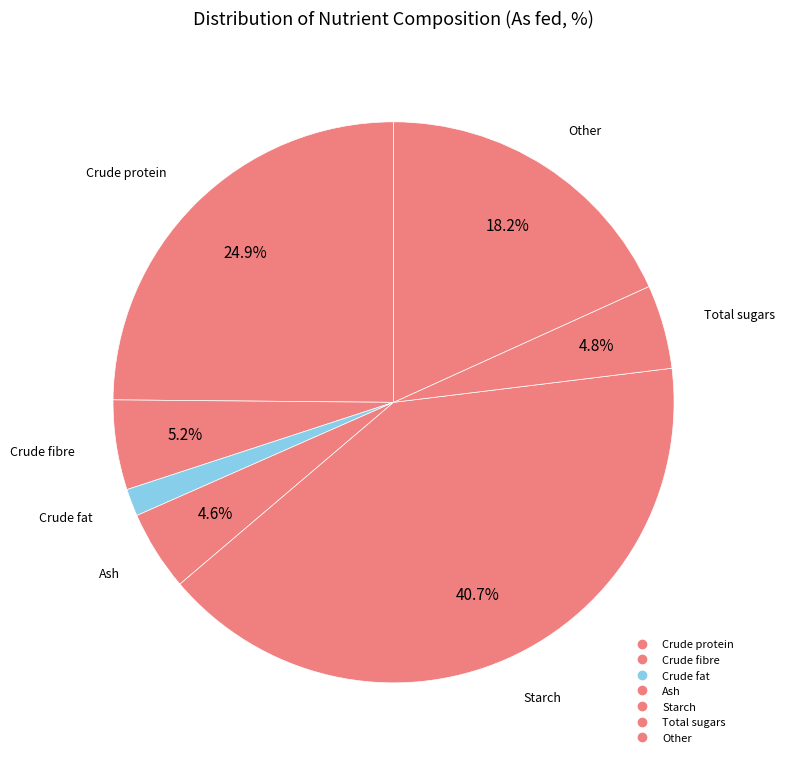

What is the largest slice in the pie chart?

Starch